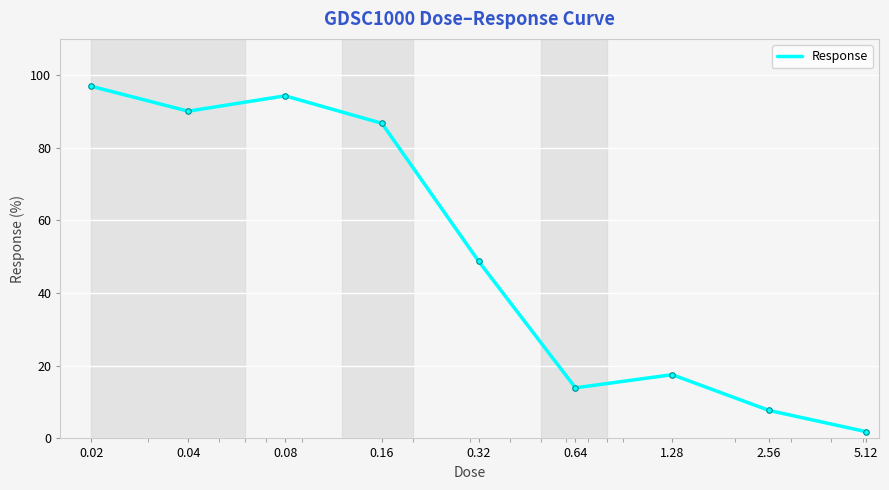

What is the difference between the maximum and minimum values?

95.1